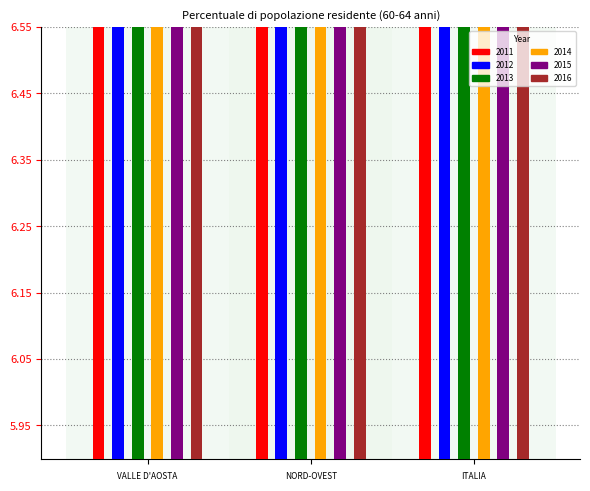

Between NORD-OVEST and ITALIA, which series saw the biggest shift?

2011